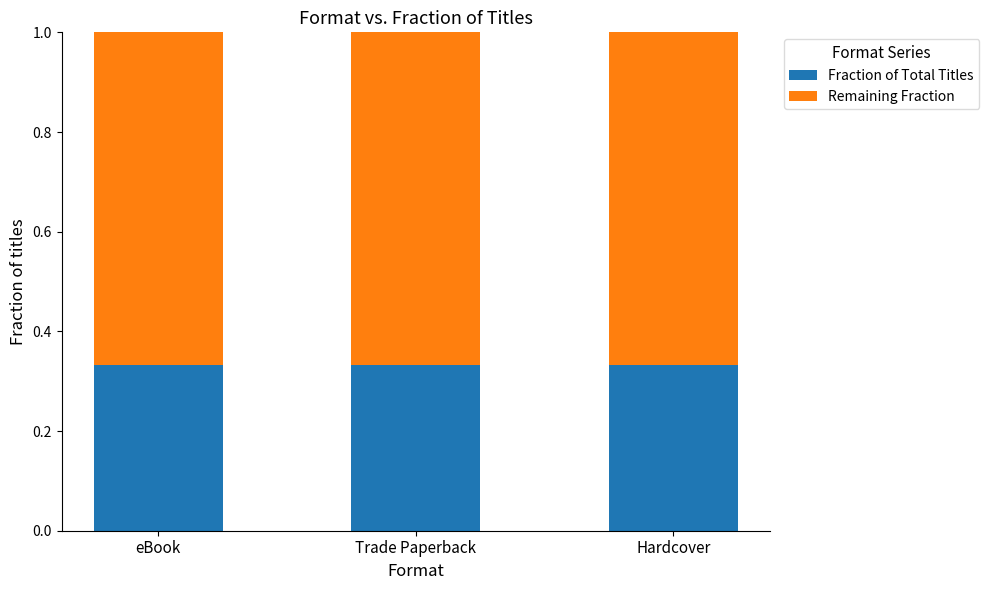

True or false: Fraction of Total Titles has a value of 0.2 at Trade Paperback.

False